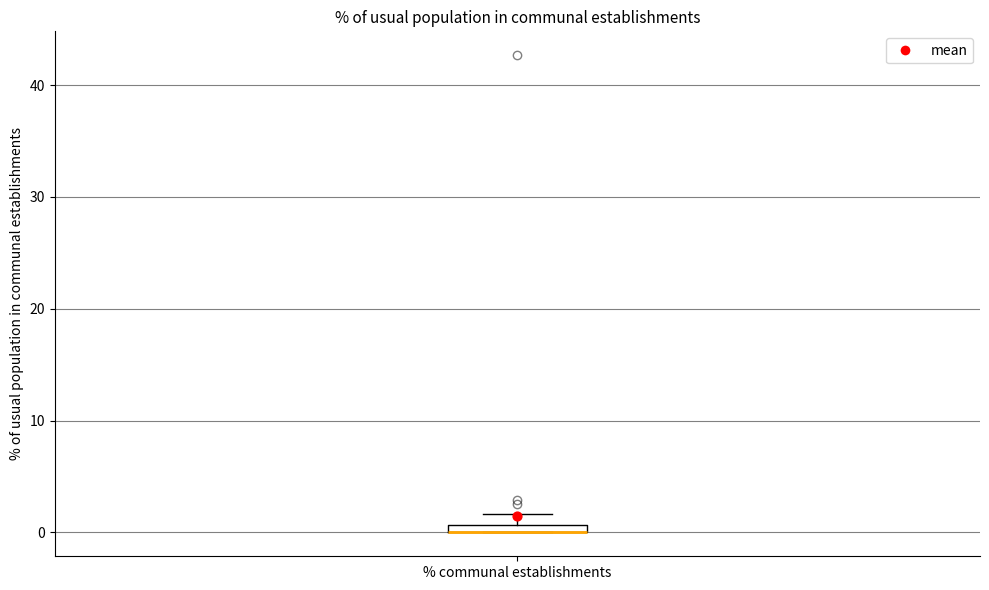

Where is the upper edge of the box for % communal establishments on the y-axis? The values are not printed on the chart, so give them approximately, as read against the axis.

1